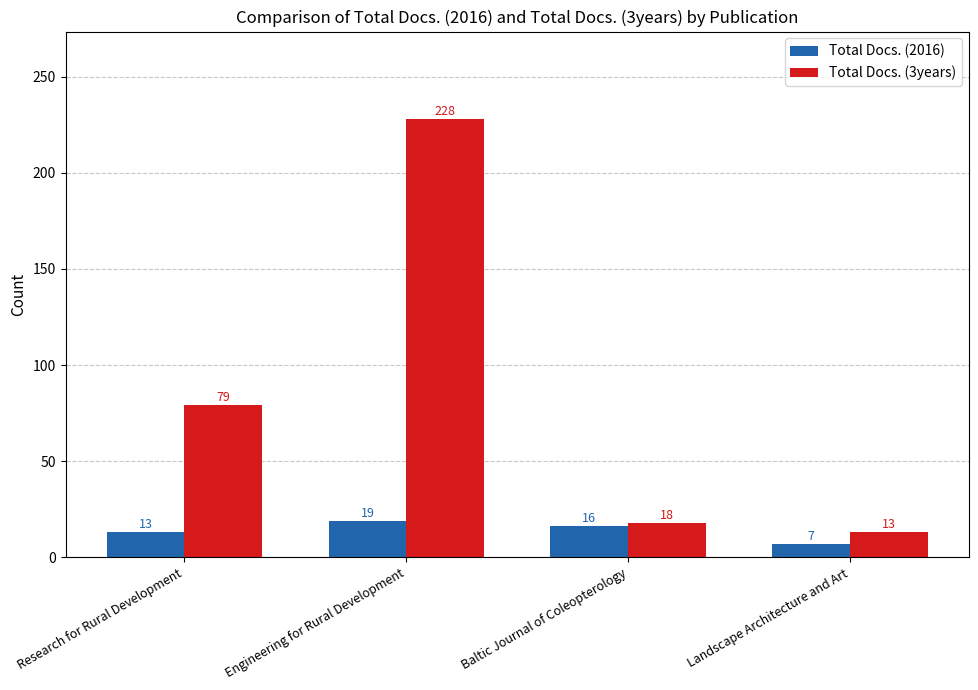

What is the minimum value for Total Docs. (2016)?

7